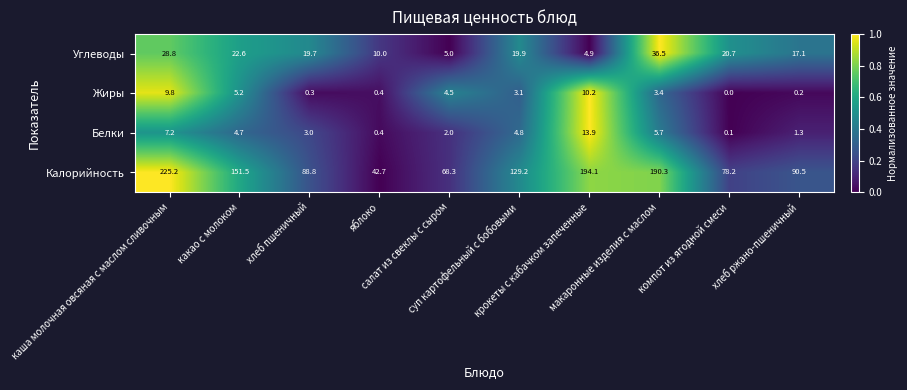

How many data points does each series have?

10